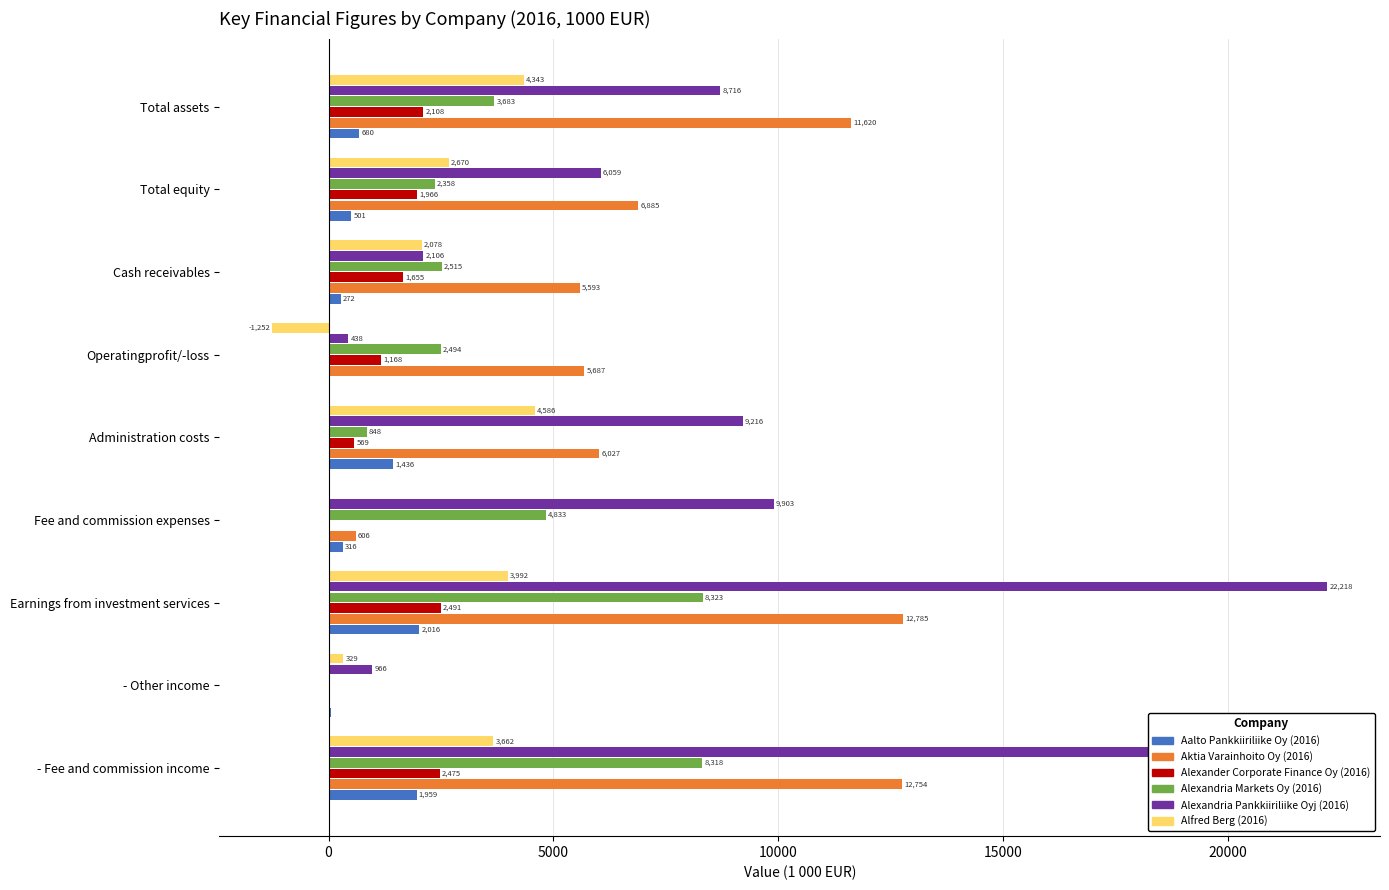

True or false: Alexandria Markets Oy (2016) has a value of 6000.0 at Total assets.

False